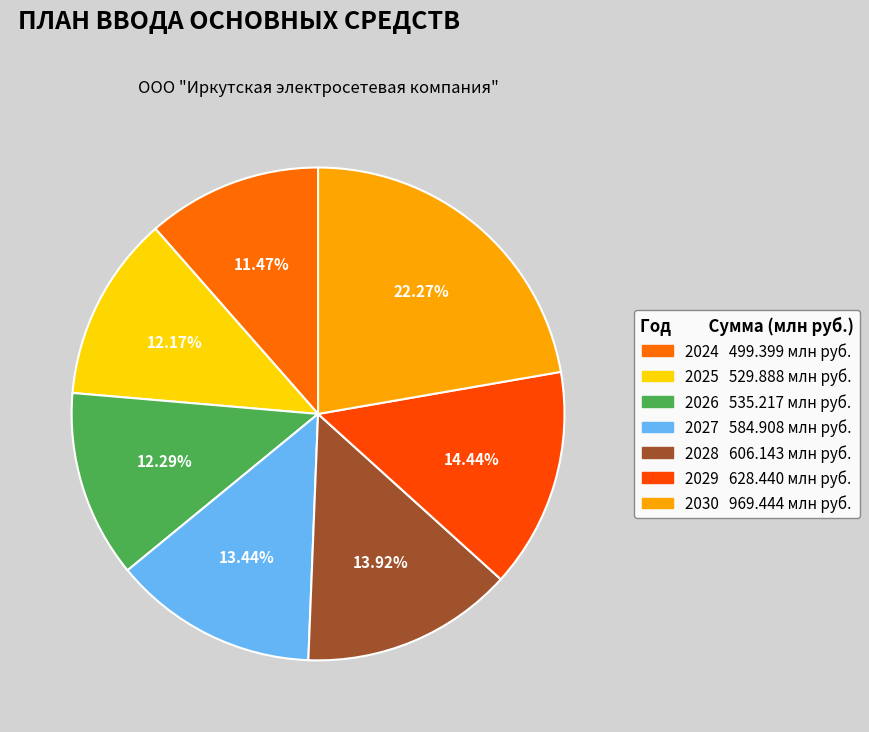

True or false: 2030 accounts for 22% of the total.

True